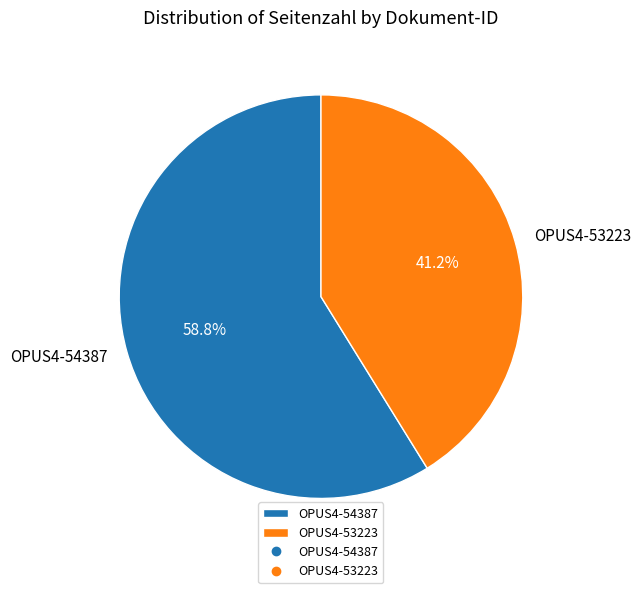

Rank the categories by value from lowest to highest.

OPUS4-53223, OPUS4-54387